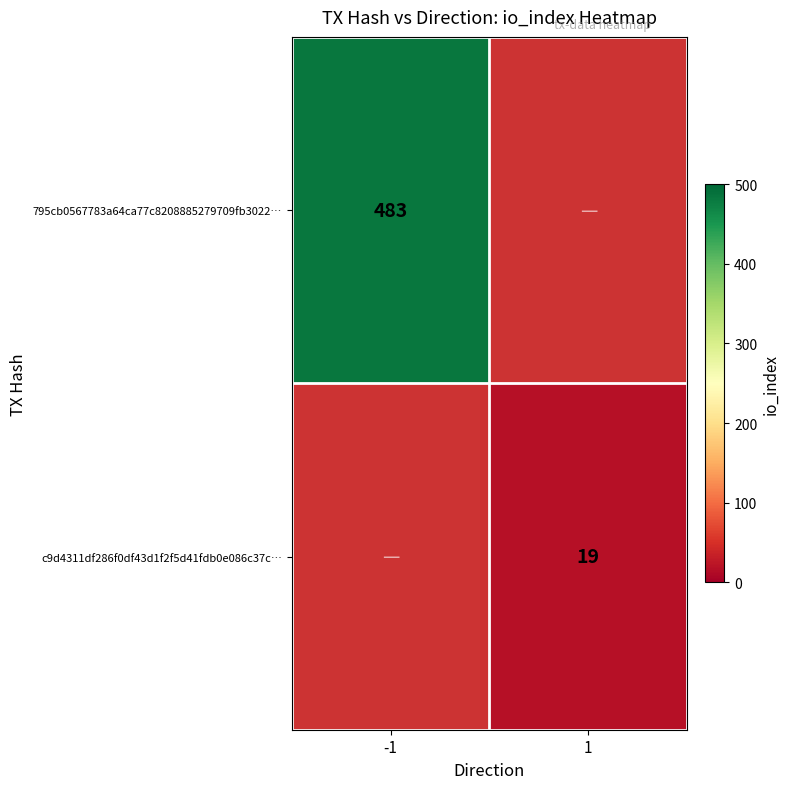

Is it true that c9d4311df286f0df43d1f2f5d41fdb0e086c37c… equals 28 at 1?

False